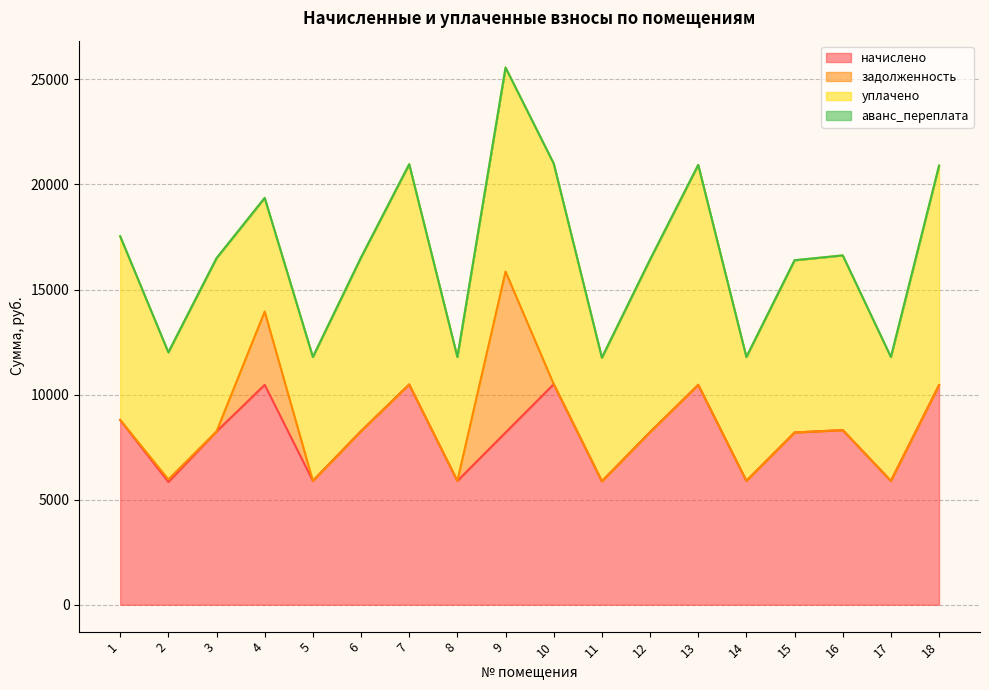

True or false: аванс_переплата and начислено intersect in this chart.

False